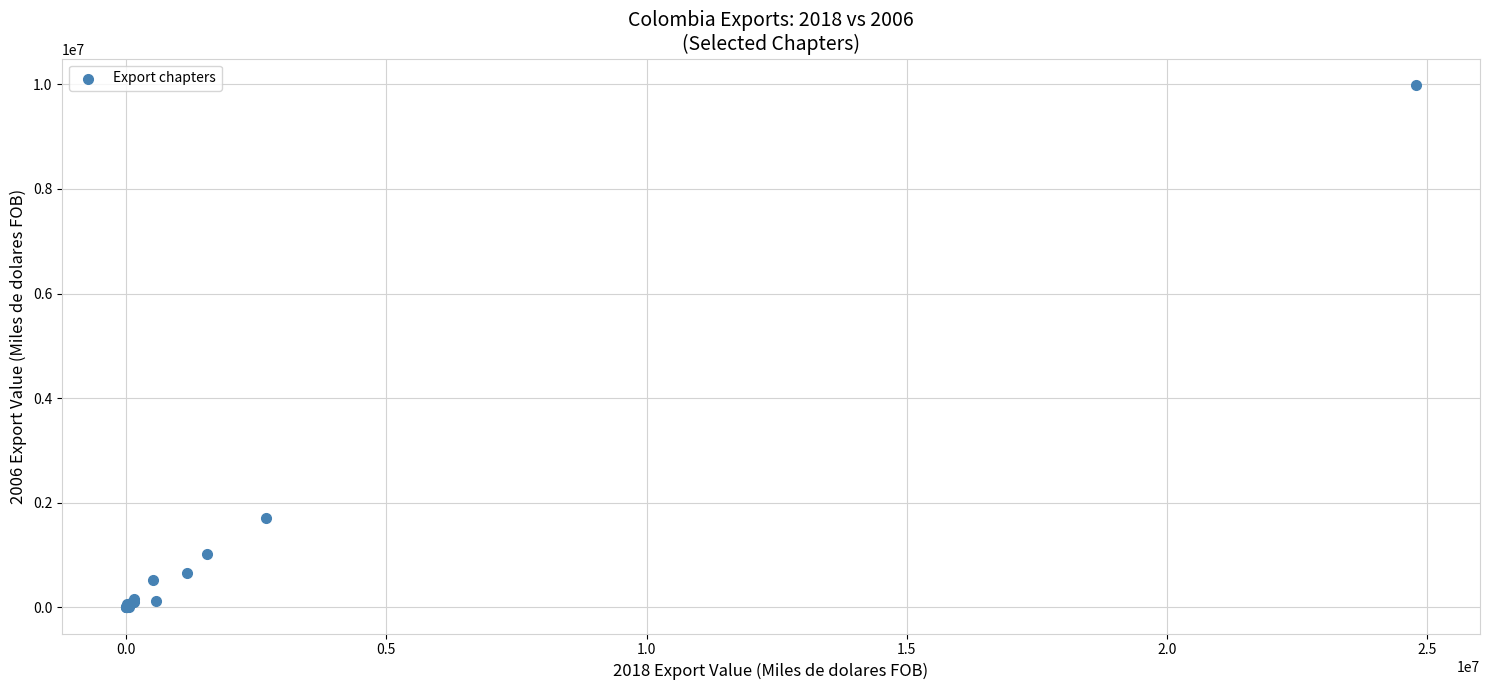

What Y value in the scatter plot is closest to 4994591?

1707545.8